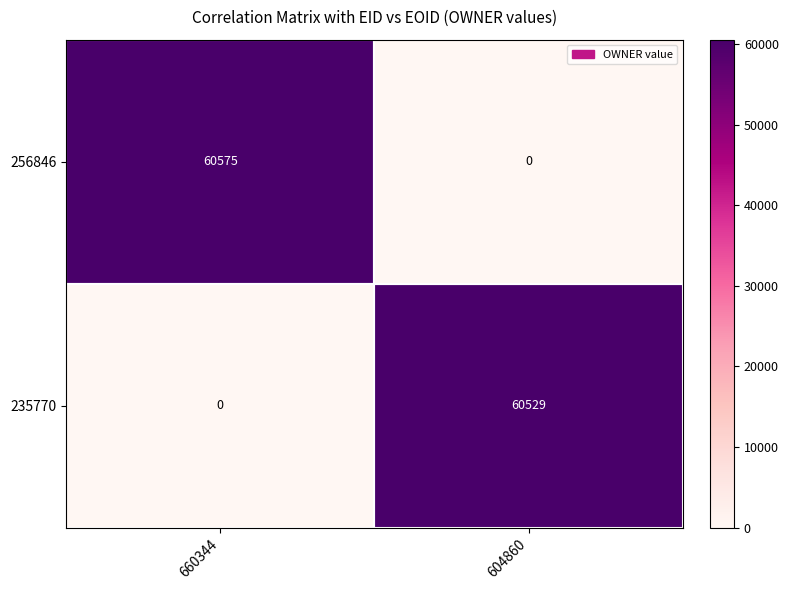

True or false: 256846 has a value of 60575 at 660344.

True